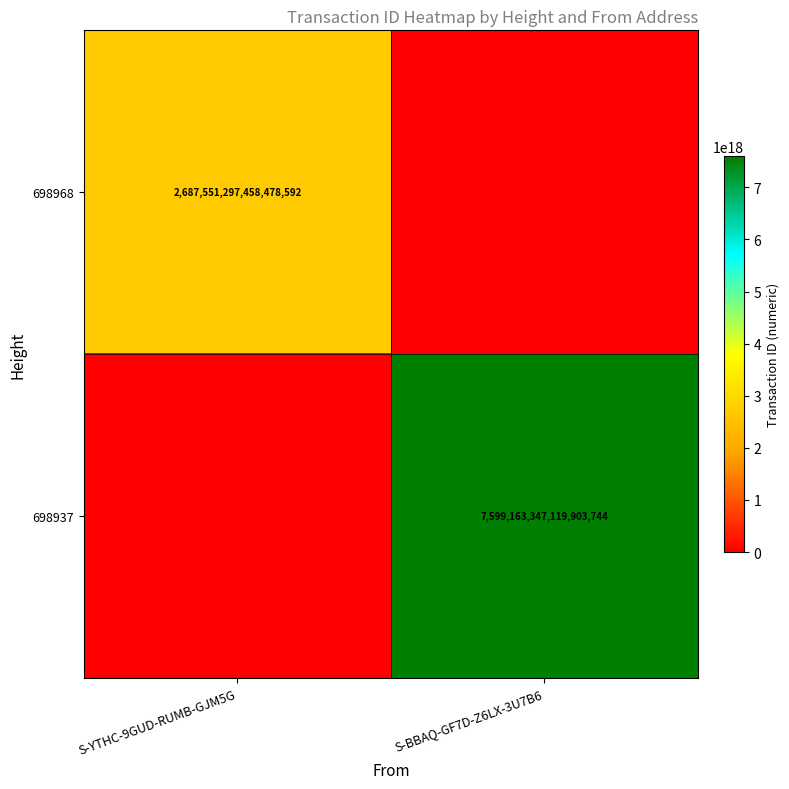

The 698937 series shows 7599163347119903744 at S-BBAQ-GF7D-Z6LX-3U7B6. True or false?

True